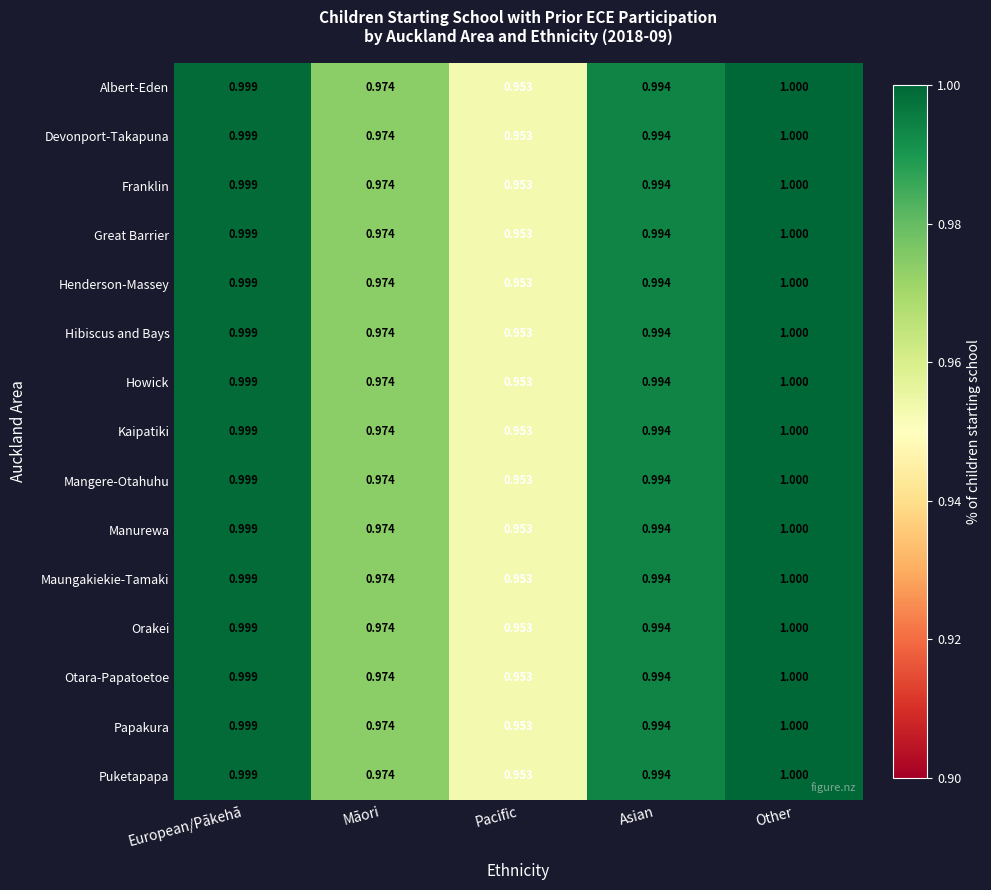

Which label corresponds to the smallest value in the chart?

Pacific